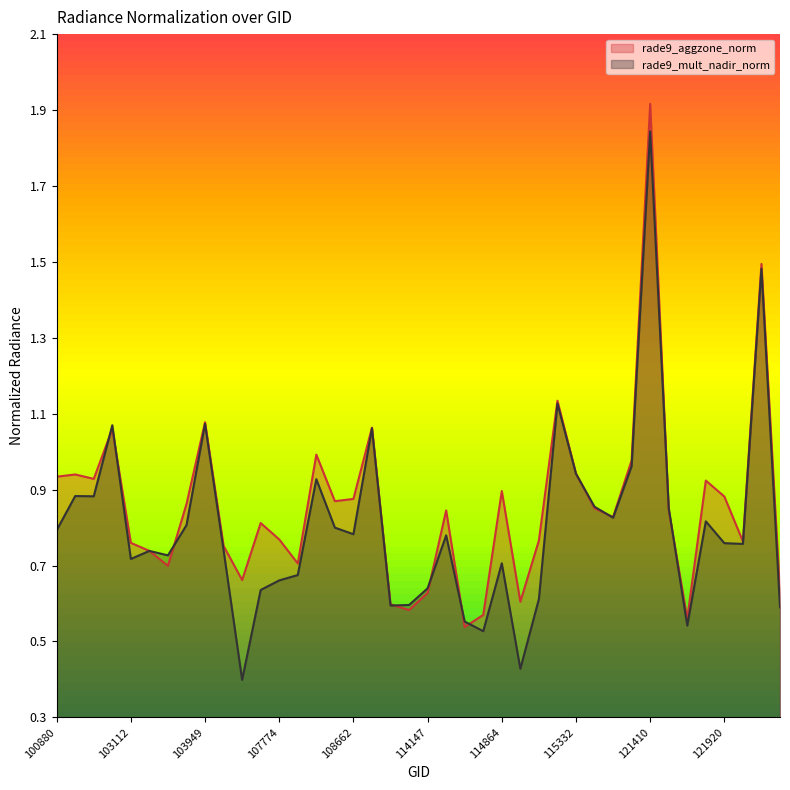

Where is rade9_mult_nadir_norm nearest to the value 1?

120882